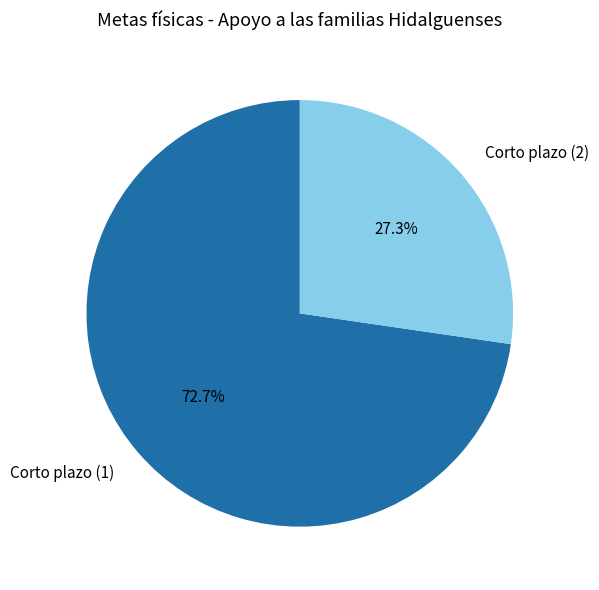

Is there any slice that represents more than half of the pie?

Yes